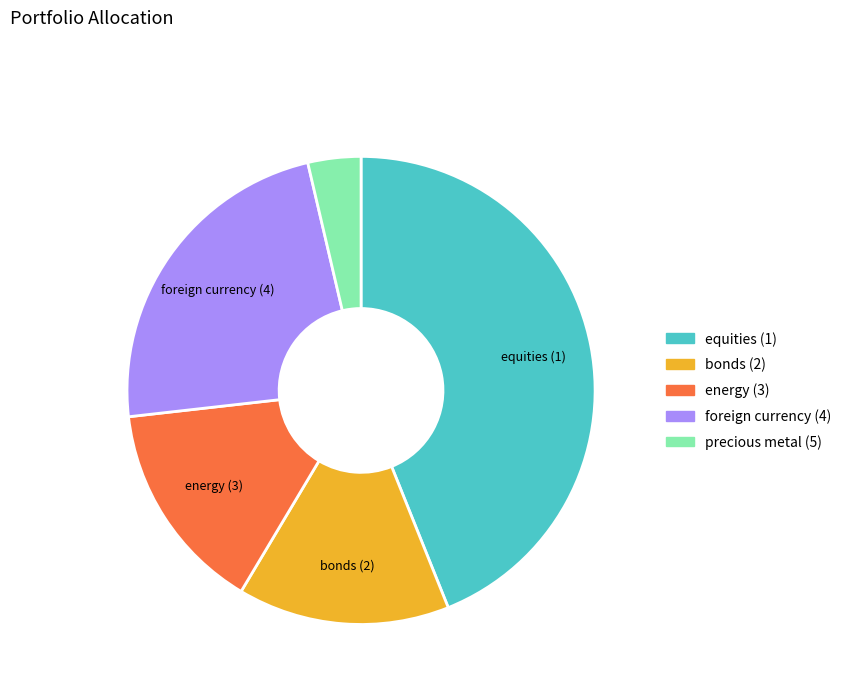

Is it true that energy (3) is 25% of the pie?

False